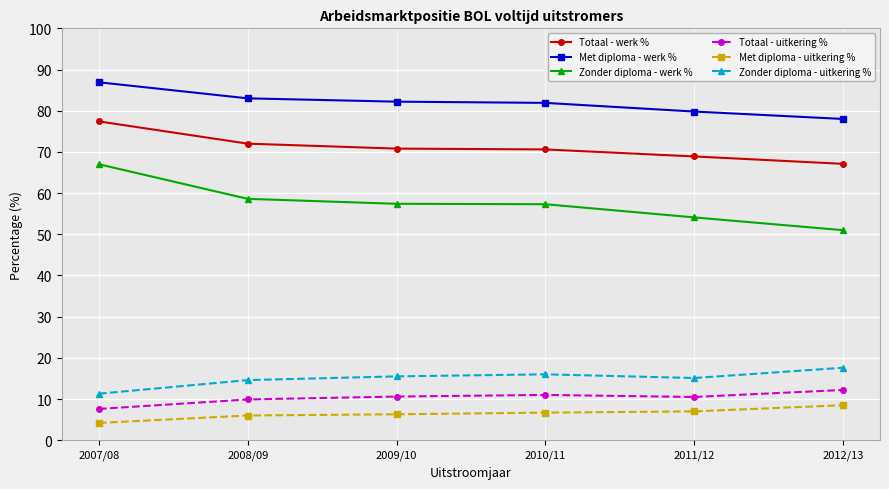

In Zonder diploma - uitkering %, how many points are lower than both neighbors (excluding endpoints)?

1